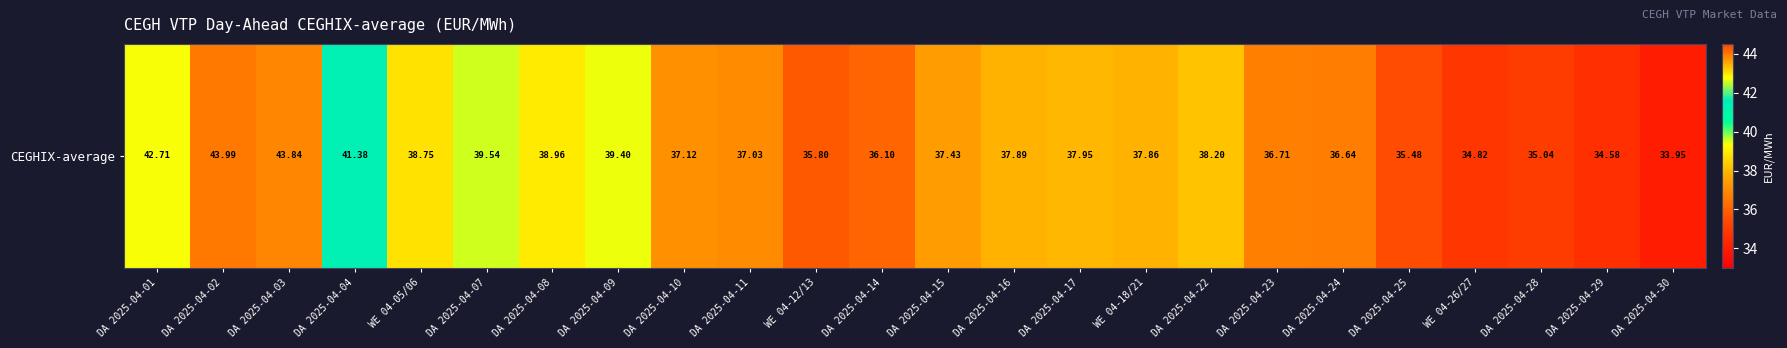

Is it true that the value at WE 04-12/13 is 56.2?

False